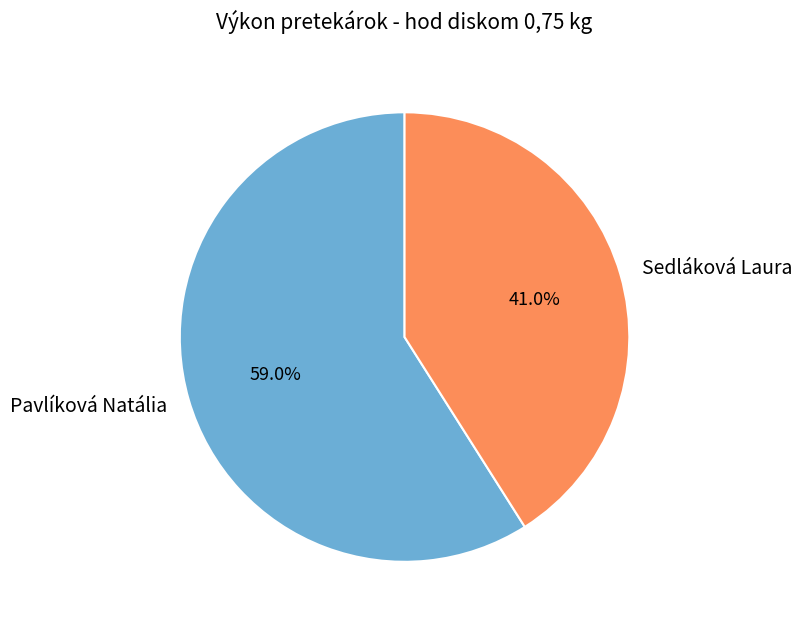

Does Pavlíková Natália represent more than half of the total?

Yes